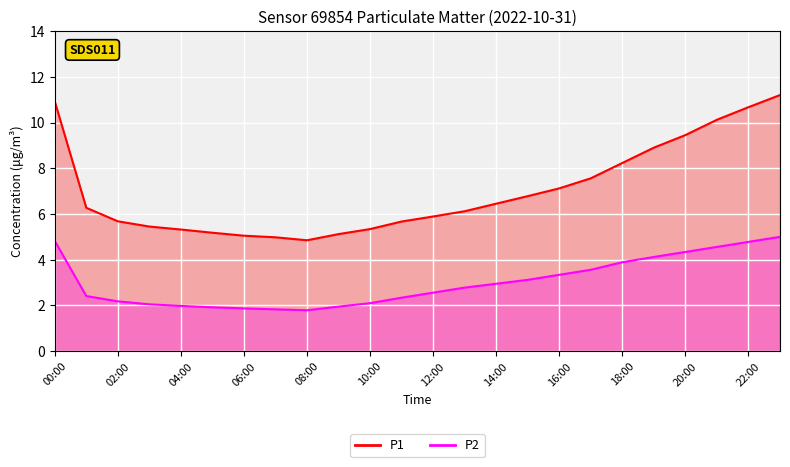

What is the average value of the P1 series?

7.0